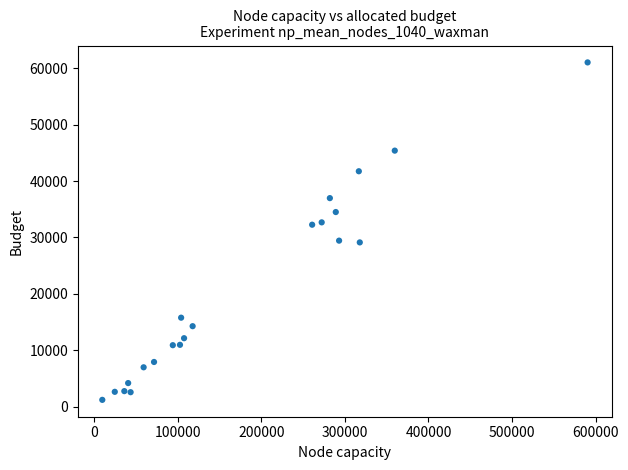

What is the range of Y values (max minus min)?

59869